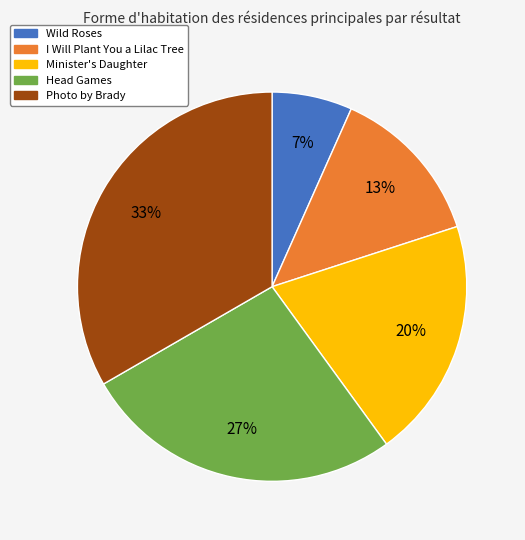

Does Head Games account for over 50% of the chart?

No